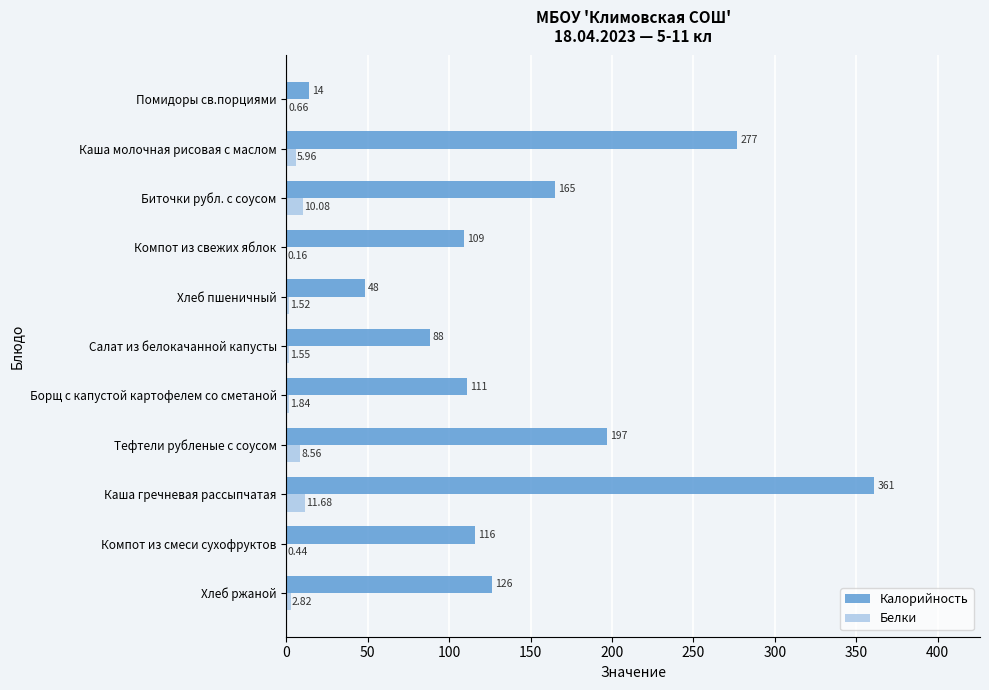

What is the sum of the Калорийность values at Салат из белокачанной капусты and Компот из свежих яблок?

197.0